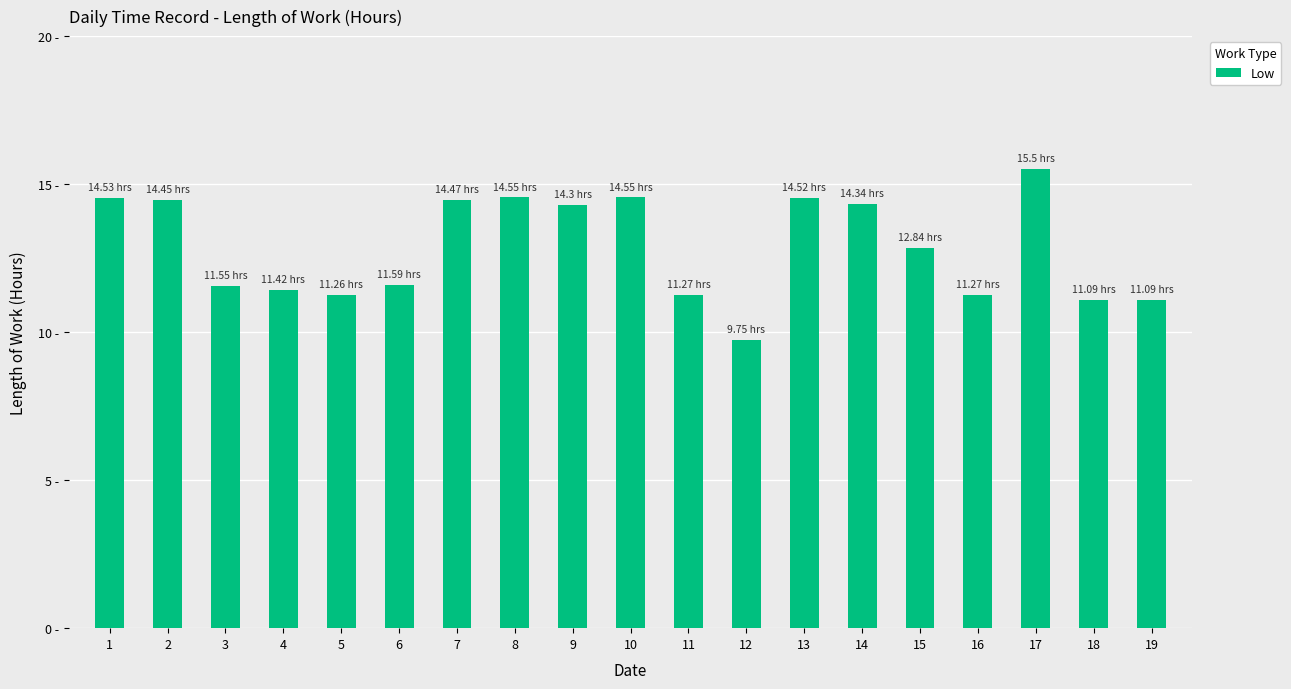

At which label is the value closest to 12?

6